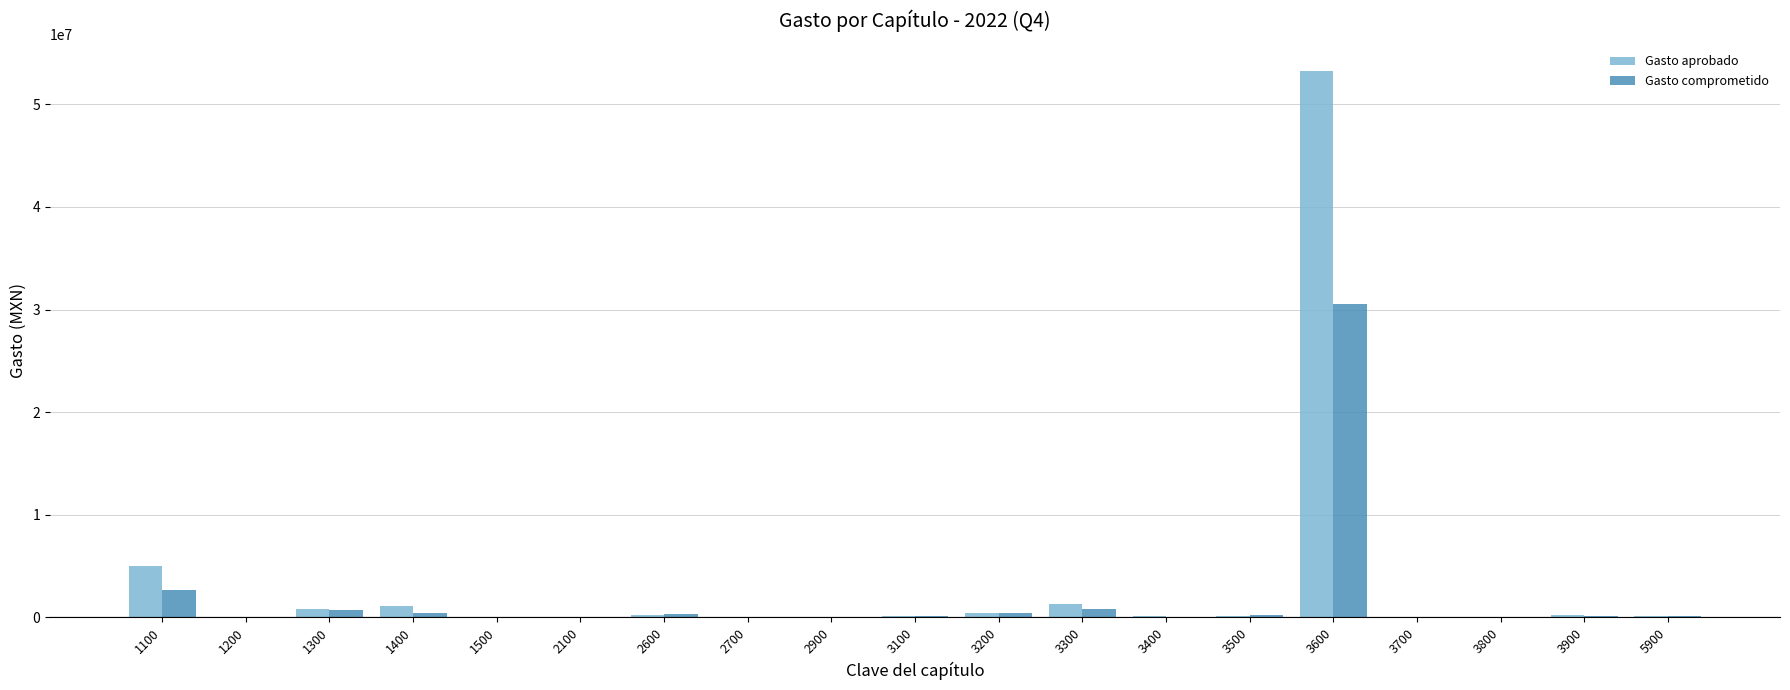

What is the sum of all Gasto comprometido values?

36767620.0